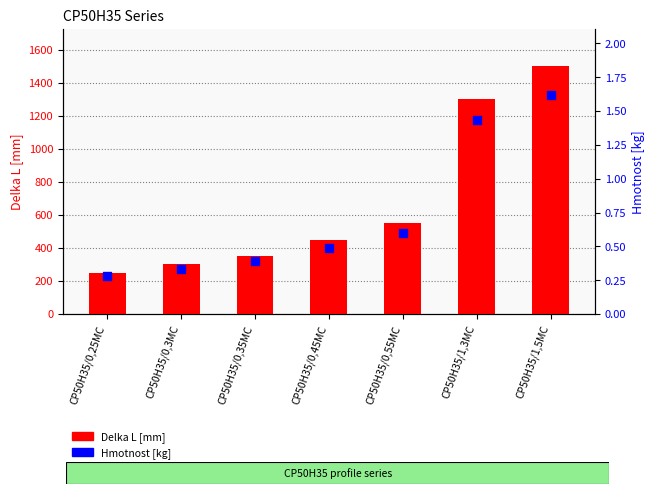

Is the value of Hmotnost [kg] at CP50H35/0,25MC greater than the value of Delka L [mm] at CP50H35/0,55MC?

No